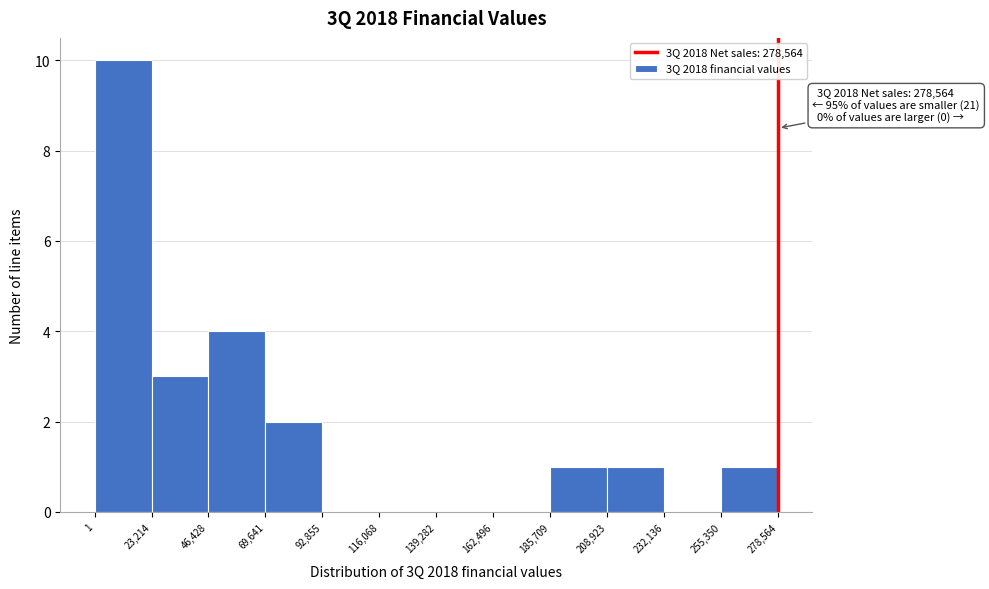

Which range on the x-axis has the tallest bar?

1 to 23,214